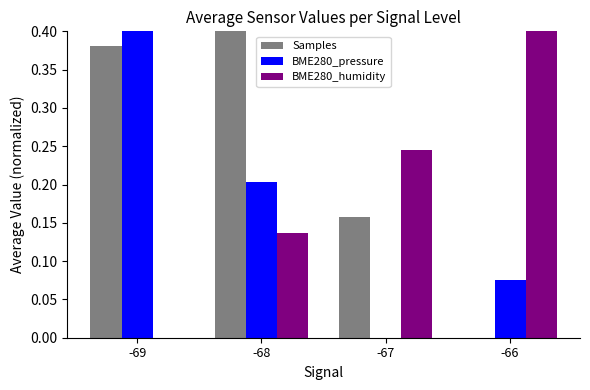

What is the sum of the BME280_humidity values at -66 and -67?

0.6